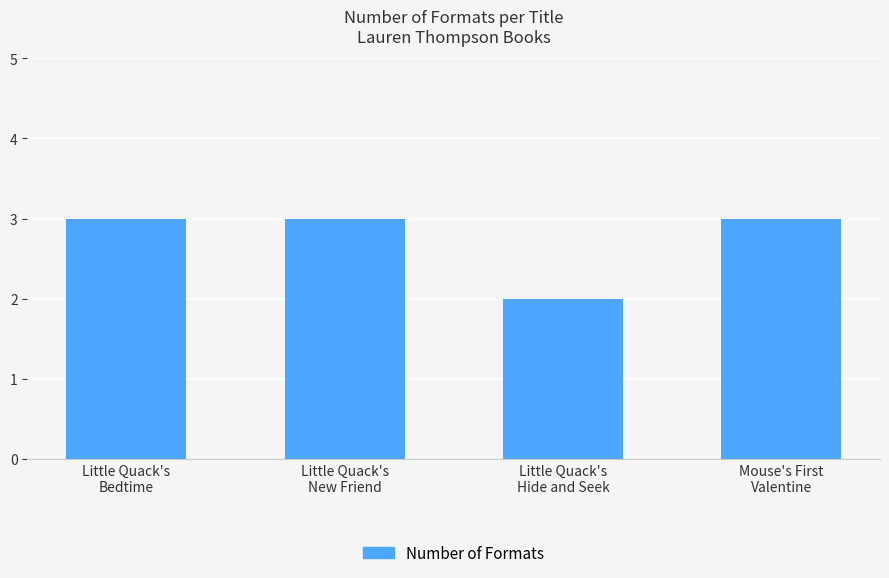

Reading left to right, what are all the values shown in this chart?

Little Quack's
Bedtime=3	Little Quack's
New Friend=3	Little Quack's
Hide and Seek=2	Mouse's First
Valentine=3